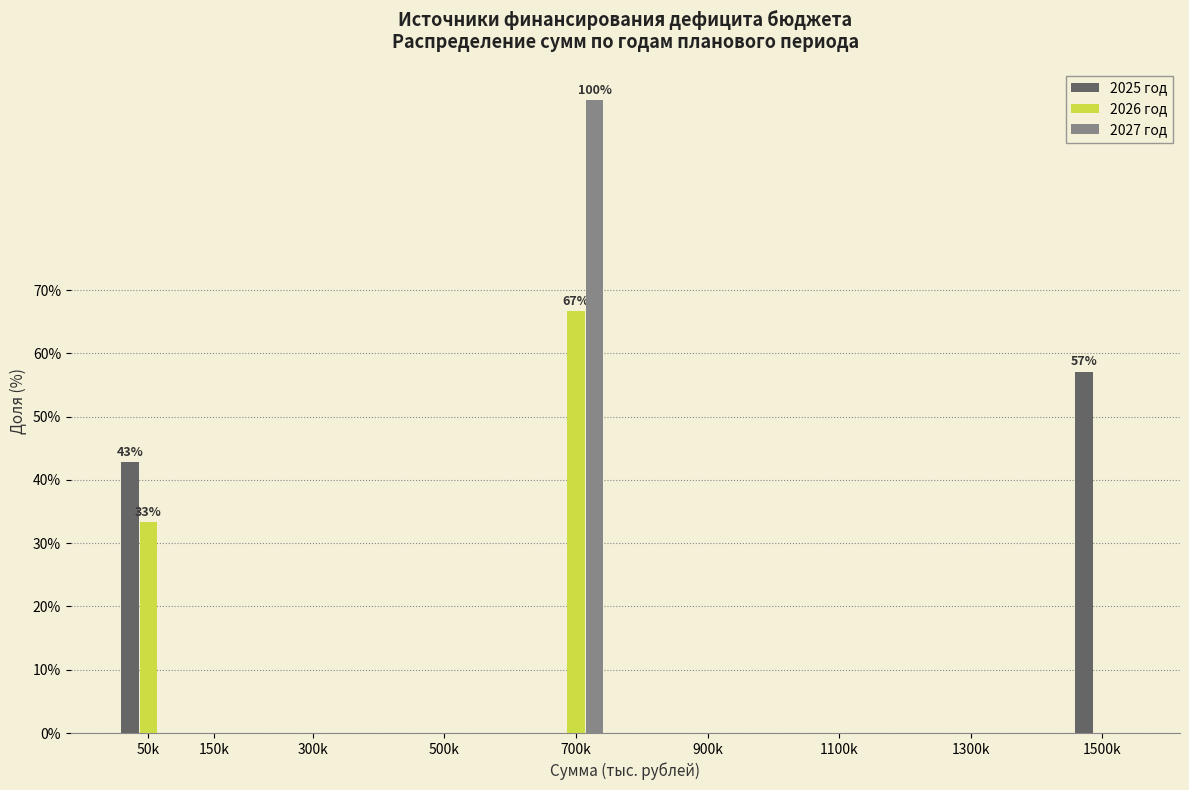

Reading right to left, extract all data points from this chart.

2025 год: 1500k=57.1	1300k=0.0	1100k=0.0	900k=0.0	700k=0.0	500k=0.0	300k=0.0	150k=0.0	50k=42.9
2026 год: 1500k=0.0	1300k=0.0	1100k=0.0	900k=0.0	700k=66.7	500k=0.0	300k=0.0	150k=0.0	50k=33.3
2027 год: 1500k=0.0	1300k=0.0	1100k=0.0	900k=0.0	700k=100.0	500k=0.0	300k=0.0	150k=0.0	50k=0.0